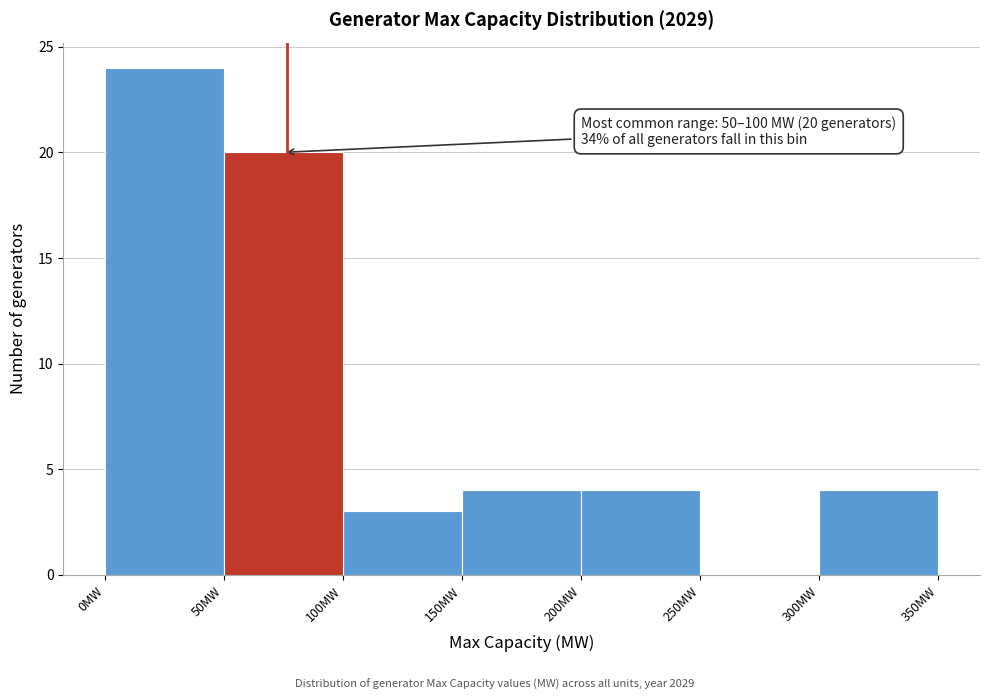

Over which range of the x-axis is the bar tallest?

0 to 50